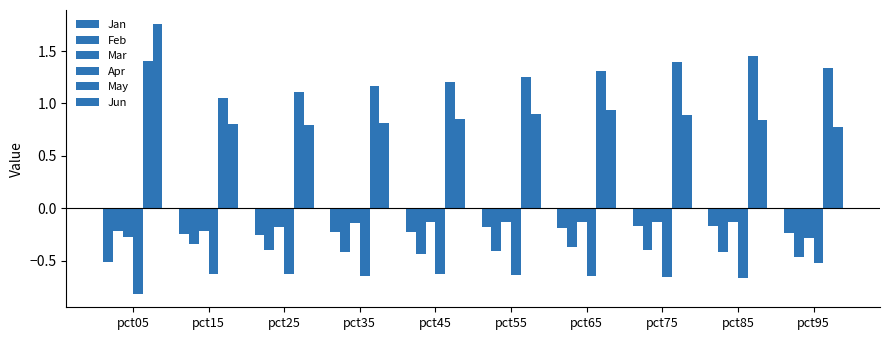

Where is May nearest to the value 1?

pct15